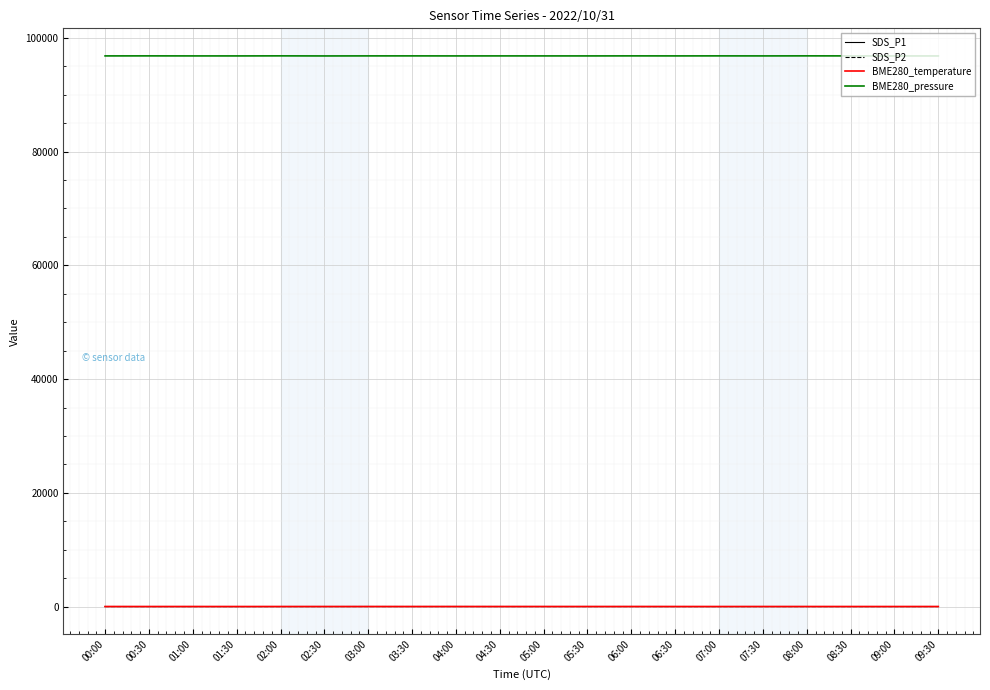

Which series has the widest spread of values?

BME280_pressure